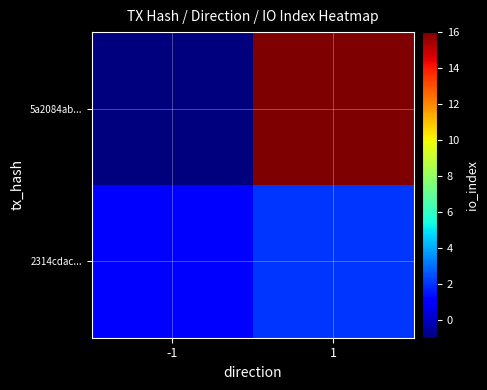

List the series in order of their peak value, highest first.

5a2084ab..., 2314cdac...